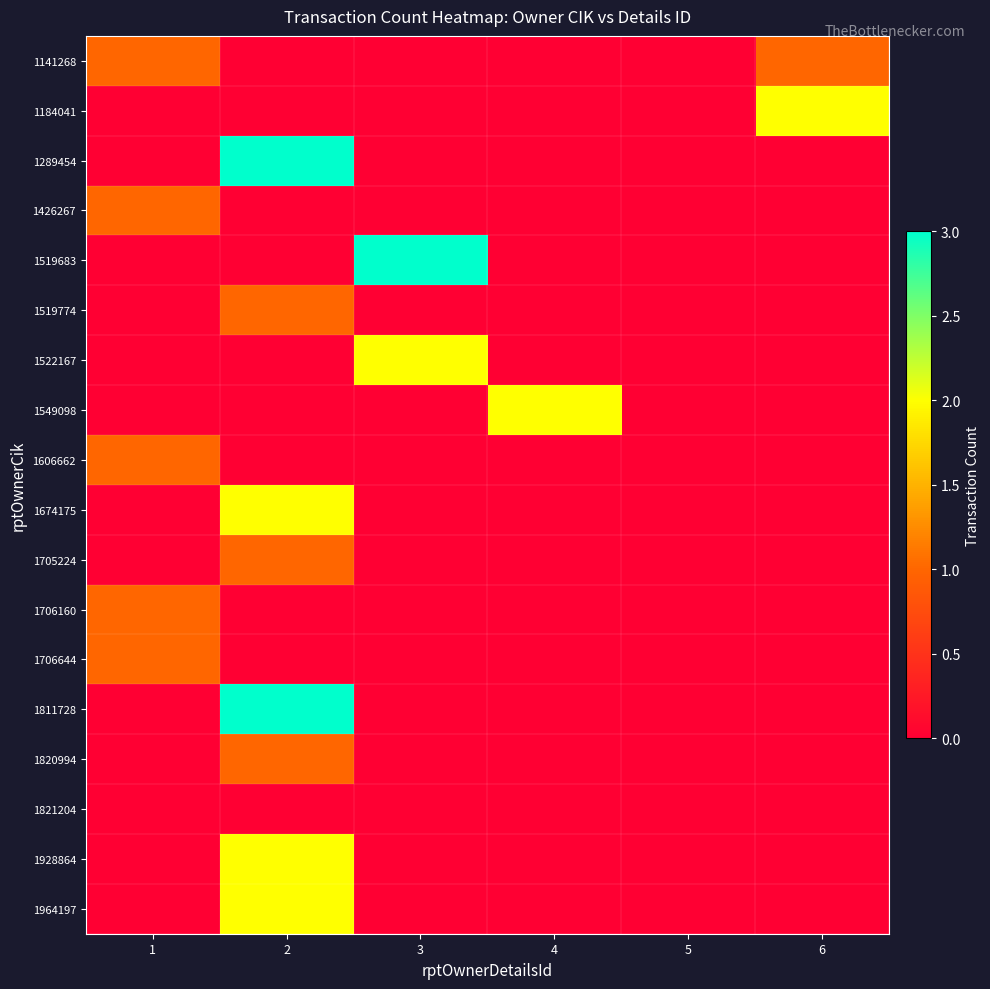

Which series has the widest spread of values?

1289454